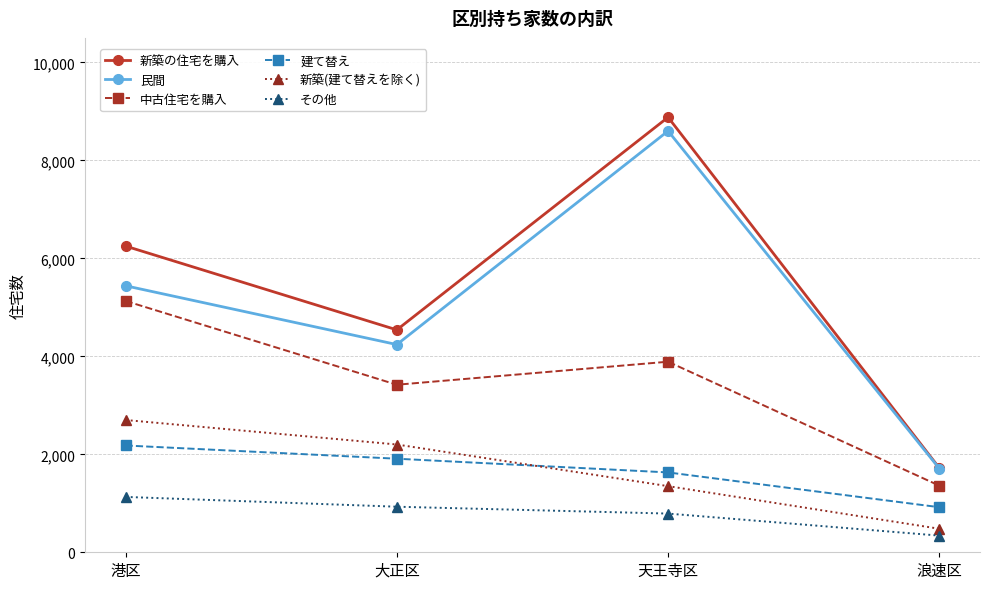

What value does the 新築(建て替えを除く) series have at 港区, to the nearest 100?

2700